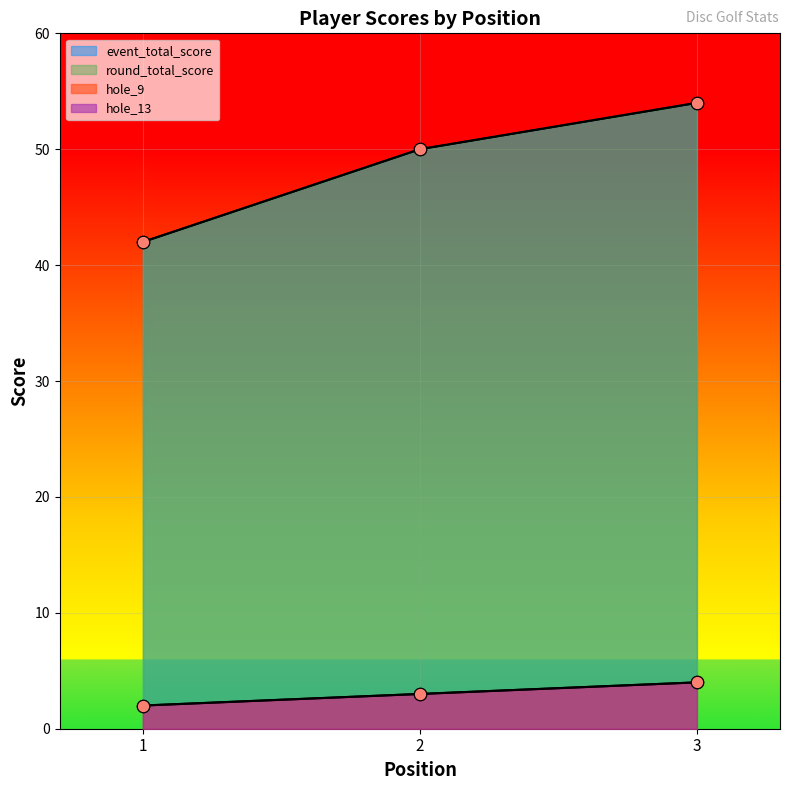

Is the value of event_total_score at 2 greater than the value of hole_9 at 3?

Yes